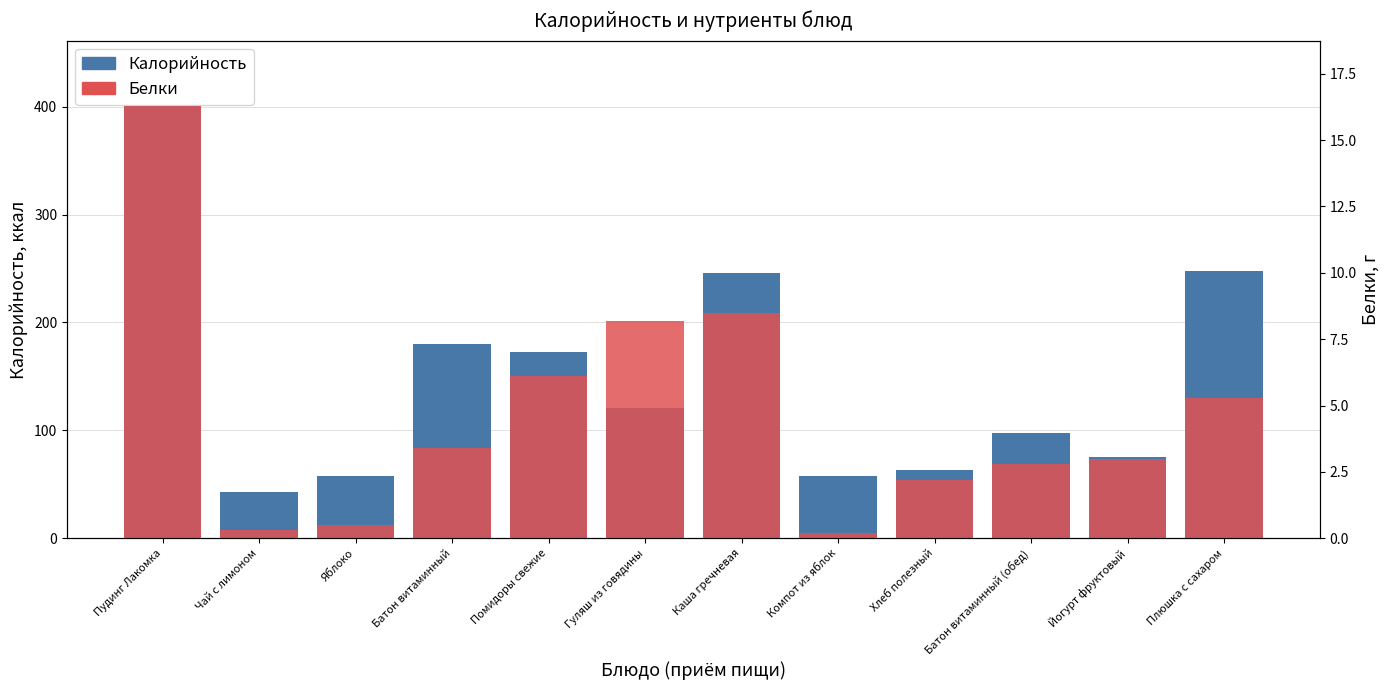

Reading left to right, what are all the values shown in this chart?

Калорийность: Пудинг Лакомка=401.0	Чай с лимоном=43.0	Яблоко=58.0	Батон витаминный=180.0	Помидоры свежие=173.0	Гуляш из говядины=121.0	Каша гречневая=246.0	Компот из яблок=58.0	Хлеб полезный=63.6	Батон витаминный (обед)=98.0	Йогурт фруктовый=75.7	Плюшка с сахаром=248.0
Белки: Пудинг Лакомка=16.3	Чай с лимоном=0.3	Яблоко=0.5	Батон витаминный=3.4	Помидоры свежие=6.1	Гуляш из говядины=8.2	Каша гречневая=8.5	Компот из яблок=0.2	Хлеб полезный=2.2	Батон витаминный (обед)=2.8	Йогурт фруктовый=3.0	Плюшка с сахаром=5.3